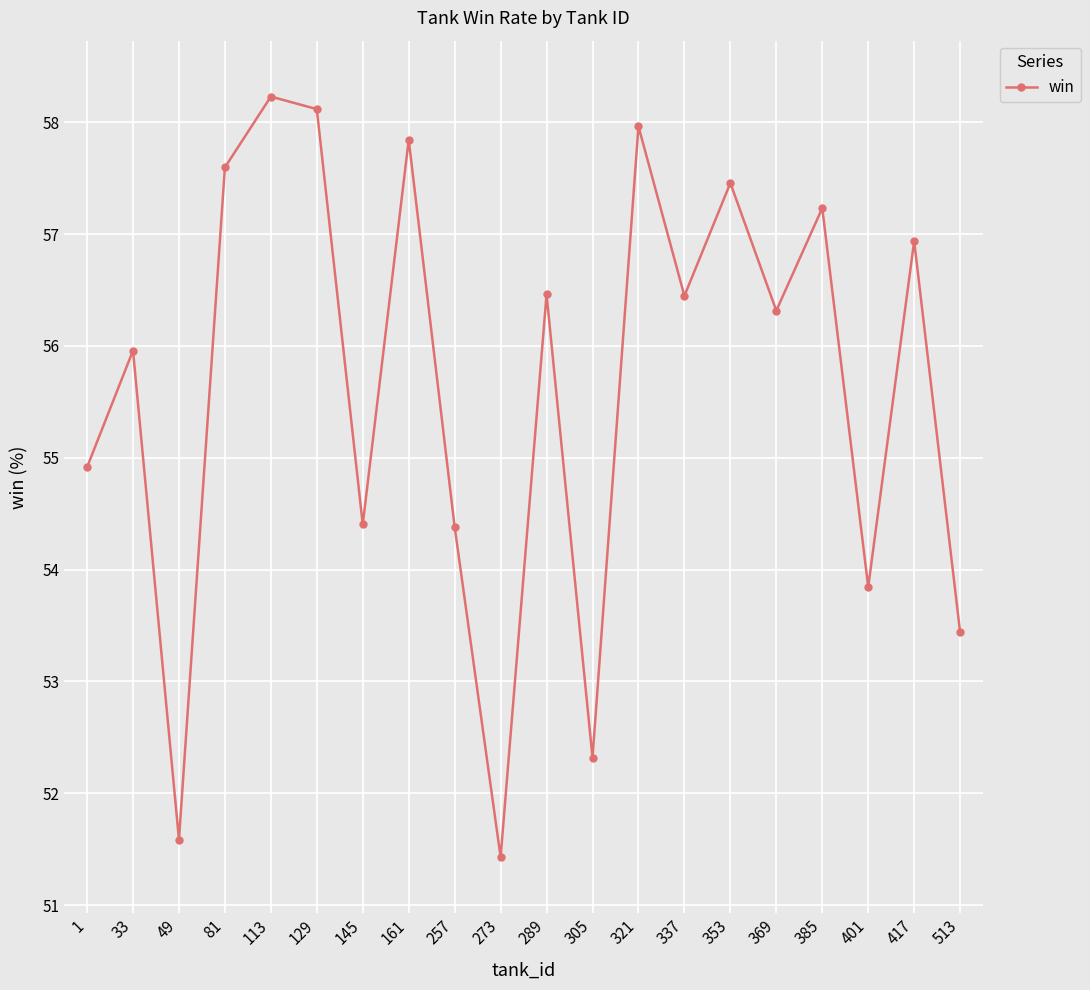

How many interior local valleys (lower than both neighbors) does the data have?

7